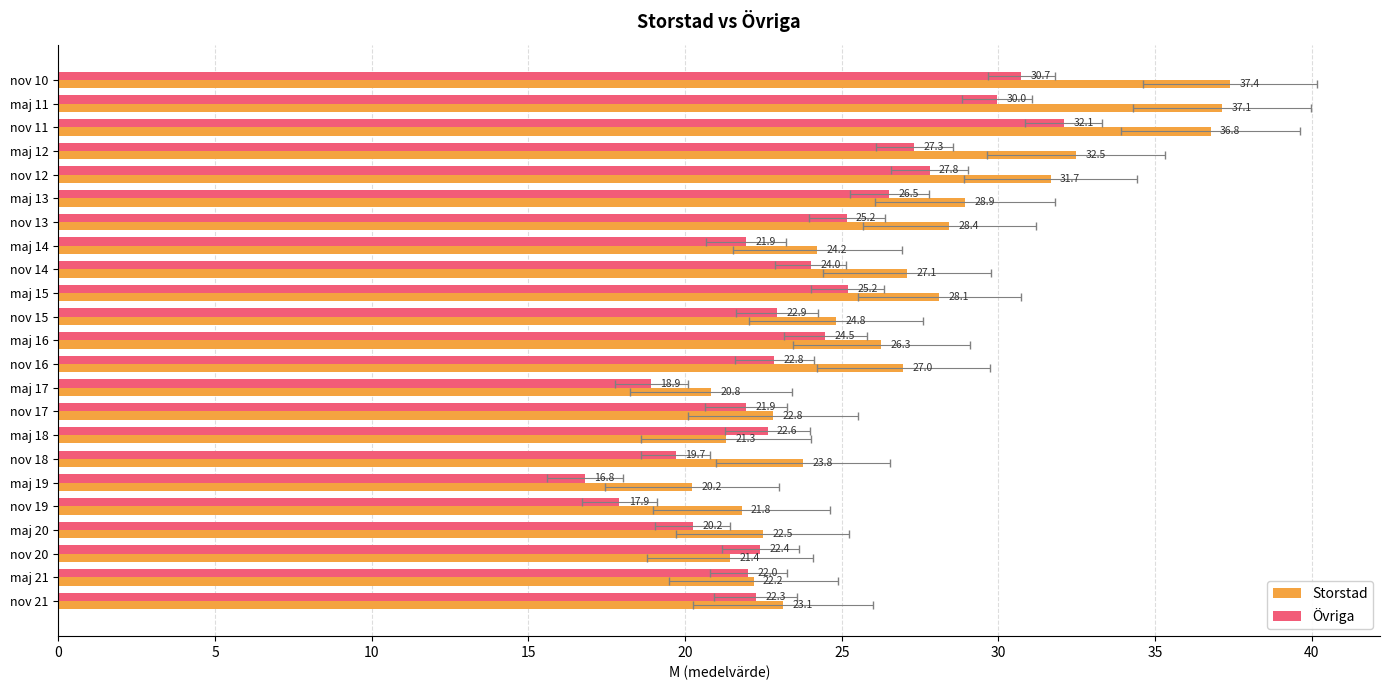

List the series in order of their peak value, lowest first.

Övriga, Storstad